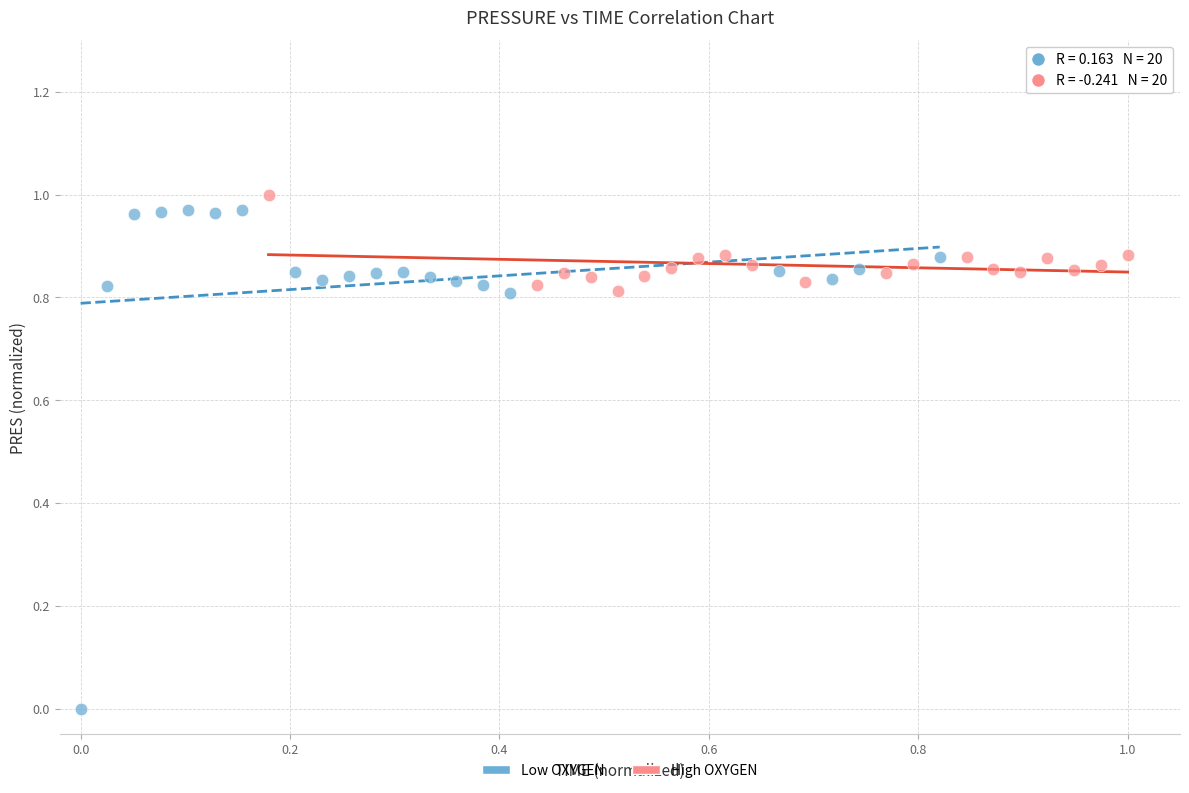

Which series has the widest spread of Y values?

Low OXYGEN